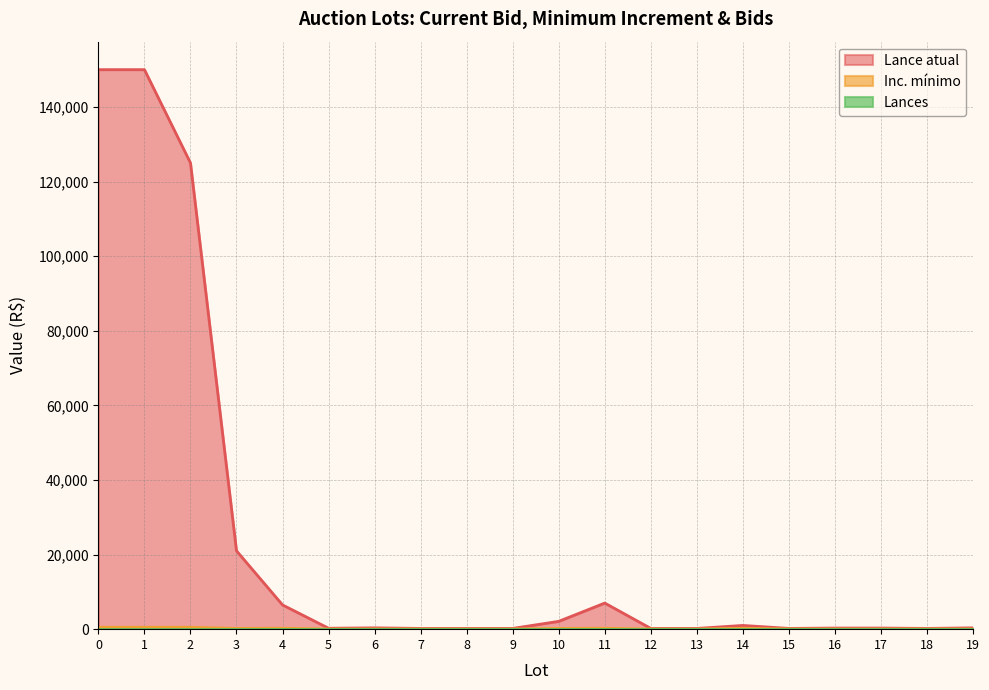

How many categories are shown in the chart?

20